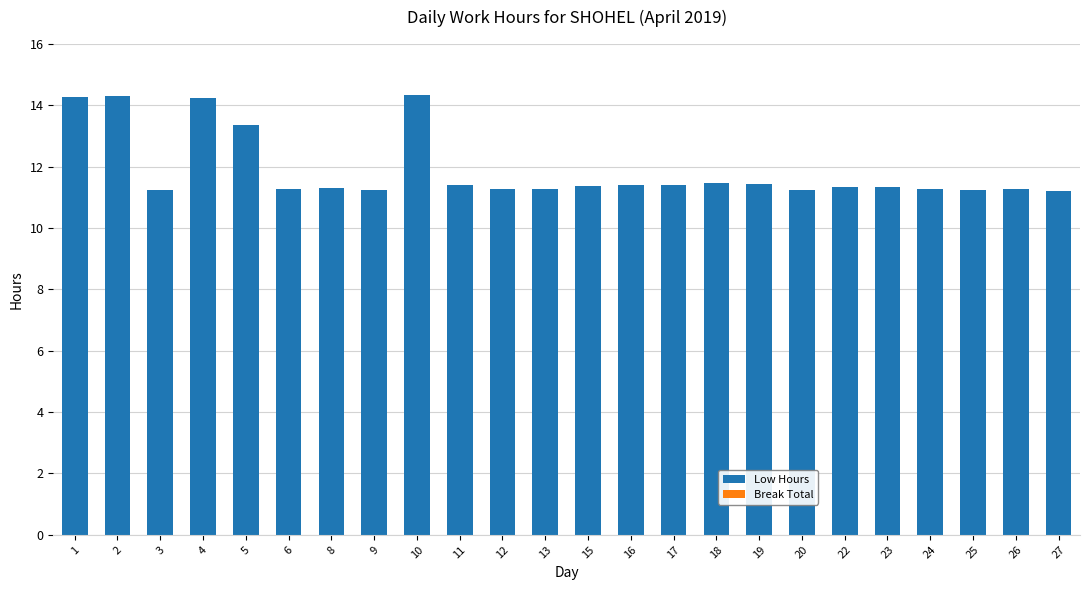

What is the sum of all values?

285.5